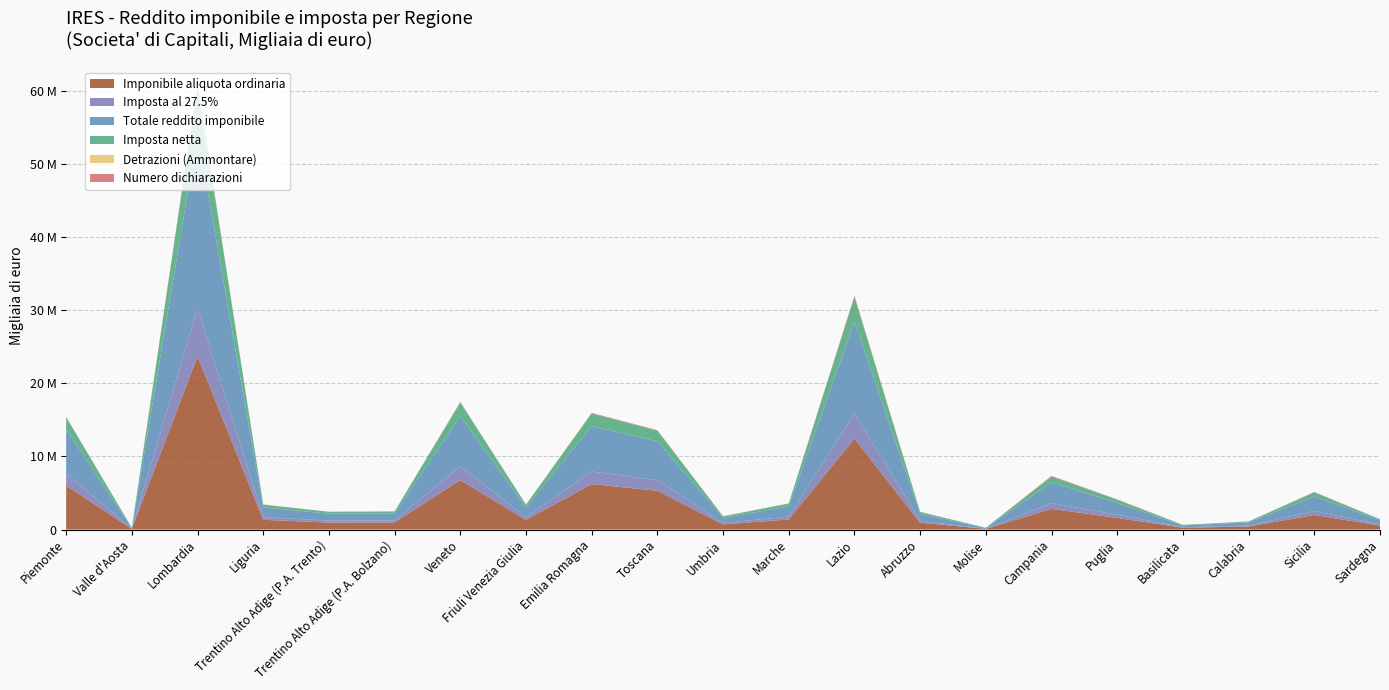

Reading right to left, what are all the values shown in this chart?

Imponibile aliquota ordinaria: Sardegna=546072	Sicilia=1989487	Calabria=419280	Basilicata=248259	Puglia=1592929	Campania=2829458	Molise=91218	Abruzzo=938424	Lazio=12447655	Marche=1385773	Umbria=705780	Toscana=5298965	Emilia Romagna=6219966	Friuli Venezia Giulia=1315423	Veneto=6772765	Trentino Alto Adige (P.A. Bolzano)=961811	Trentino Alto Adige (P.A. Trento)=952590	Liguria=1330620	Lombardia=23710788	Valle d'Aosta=93328	Piemonte=6015790
Imposta al 27.5%: Sardegna=150183	Sicilia=547111	Calabria=115305	Basilicata=68271	Puglia=438464	Campania=778117	Molise=25085	Abruzzo=258067	Lazio=3423181	Marche=381088	Umbria=194091	Toscana=1457239	Emilia Romagna=1710504	Friuli Venezia Giulia=361742	Veneto=1862528	Trentino Alto Adige (P.A. Bolzano)=264498	Trentino Alto Adige (P.A. Trento)=261962	Liguria=365933	Lombardia=6520799	Valle d'Aosta=25665	Piemonte=1654347
Totale reddito imponibile: Sardegna=549998	Sicilia=1989752	Calabria=437761	Basilicata=250064	Puglia=1601211	Campania=2859689	Molise=98199	Abruzzo=941686	Lazio=12520171	Marche=1395041	Umbria=712989	Toscana=5303985	Emilia Romagna=6227731	Friuli Venezia Giulia=1353648	Veneto=6855406	Trentino Alto Adige (P.A. Bolzano)=981386	Trentino Alto Adige (P.A. Trento)=952671	Liguria=1338842	Lombardia=23861302	Valle d'Aosta=94250	Piemonte=6037002
Imposta netta: Sardegna=150571	Sicilia=546492	Calabria=117636	Basilicata=68307	Puglia=439064	Campania=781570	Molise=25990	Abruzzo=258127	Lazio=3431670	Marche=381074	Umbria=194414	Toscana=1454903	Emilia Romagna=1704436	Friuli Venezia Giulia=365708	Veneto=1867551	Trentino Alto Adige (P.A. Bolzano)=266510	Trentino Alto Adige (P.A. Trento)=261233	Liguria=366343	Lombardia=6524371	Valle d'Aosta=25700	Piemonte=1652676
Detrazioni (Ammontare): Sardegna=153	Sicilia=654	Calabria=203	Basilicata=169	Puglia=531	Campania=692	Molise=53	Abruzzo=388	Lazio=1469	Marche=1308	Umbria=660	Toscana=3024	Emilia Romagna=7134	Friuli Venezia Giulia=1289	Veneto=6332	Trentino Alto Adige (P.A. Bolzano)=680	Trentino Alto Adige (P.A. Trento)=741	Liguria=721	Lombardia=17114	Valle d'Aosta=92	Piemonte=4610
Numero dichiarazioni: Sardegna=23283	Sicilia=65165	Calabria=21693	Basilicata=7937	Puglia=57947	Campania=93360	Molise=4389	Abruzzo=23423	Lazio=156060	Marche=30046	Umbria=15128	Toscana=76350	Emilia Romagna=88684	Friuli Venezia Giulia=18099	Veneto=91673	Trentino Alto Adige (P.A. Bolzano)=8303	Trentino Alto Adige (P.A. Trento)=8313	Liguria=22787	Lombardia=225221	Valle d'Aosta=1980	Piemonte=57572